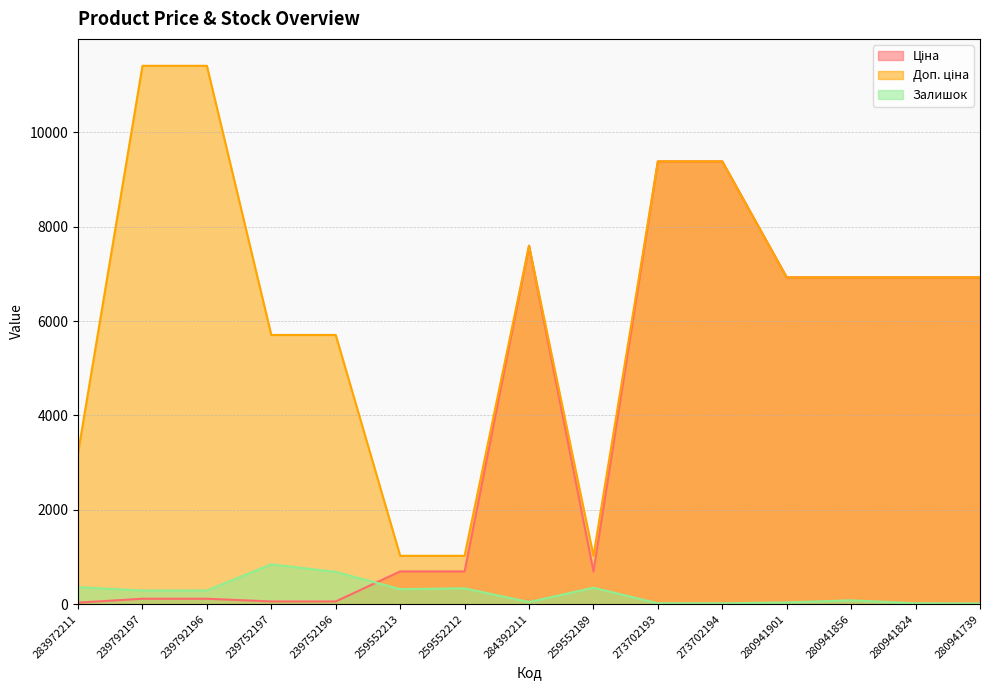

Reading right to left, list all the values displayed in this chart.

Ціна: 280941739=6925.7	280941824=6925.7	280941856=6925.7	280941901=6925.7	273702194=9384.0	273702193=9384.0	259552189=693.7	284392211=7596.5	259552212=693.7	259552213=693.7	239752196=57.0	239752197=57.0	239792196=114.1	239792197=114.1	283972211=32.0
Доп. ціна: 280941739=6925.7	280941824=6925.7	280941856=6925.7	280941901=6925.7	273702194=9384.0	273702193=9384.0	259552189=1024.6	284392211=7596.5	259552212=1024.6	259552213=1024.6	239752196=5705.0	239752197=5705.0	239792196=11410.0	239792197=11410.0	283972211=3205.0
Залишок: 280941739=14.0	280941824=18.0	280941856=81.0	280941901=36.0	273702194=18.0	273702193=18.0	259552189=348.0	284392211=44.0	259552212=335.0	259552213=318.0	239752196=683.0	239752197=845.0	239792196=290.0	239792197=289.0	283972211=360.0